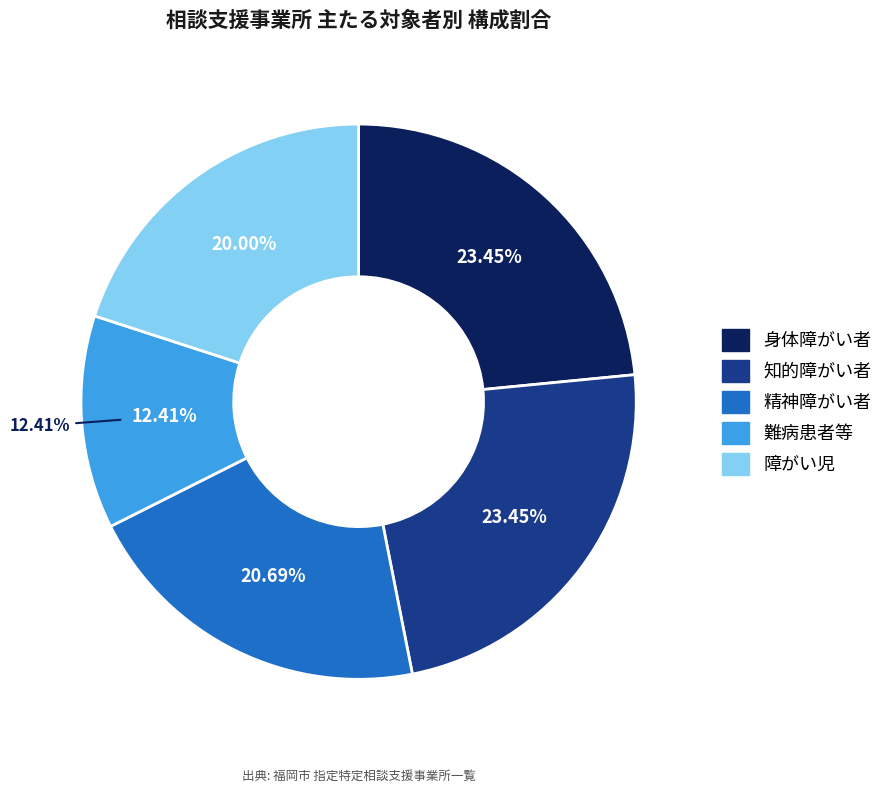

To the nearest percent, what percentage of the pie is 障がい児?

20%